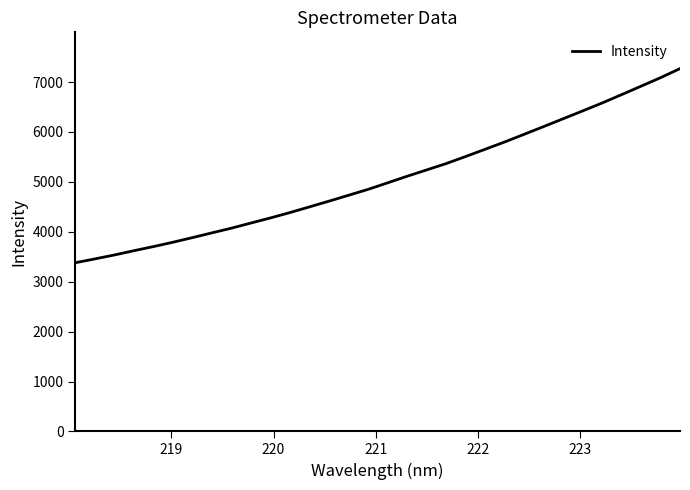

What is the minimum value shown in the chart?

3380.1